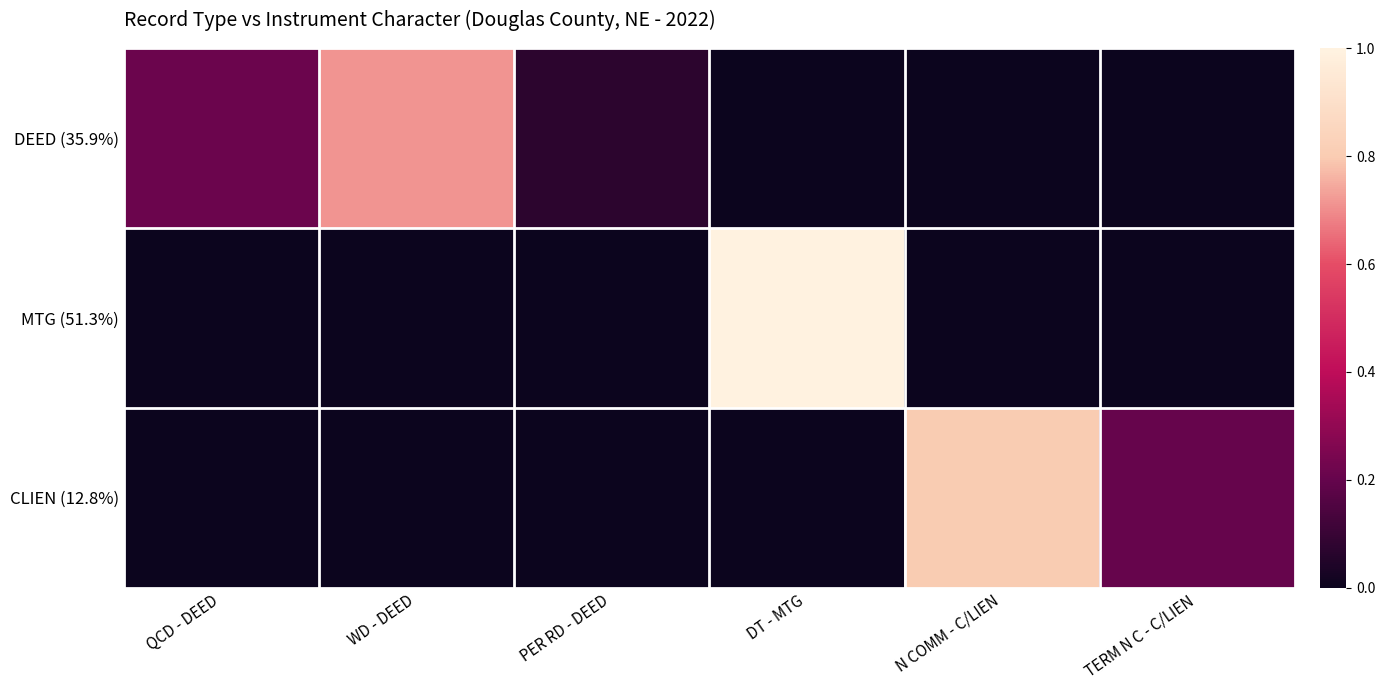

Which series has the largest range (max minus min)?

MTG (51.3%)